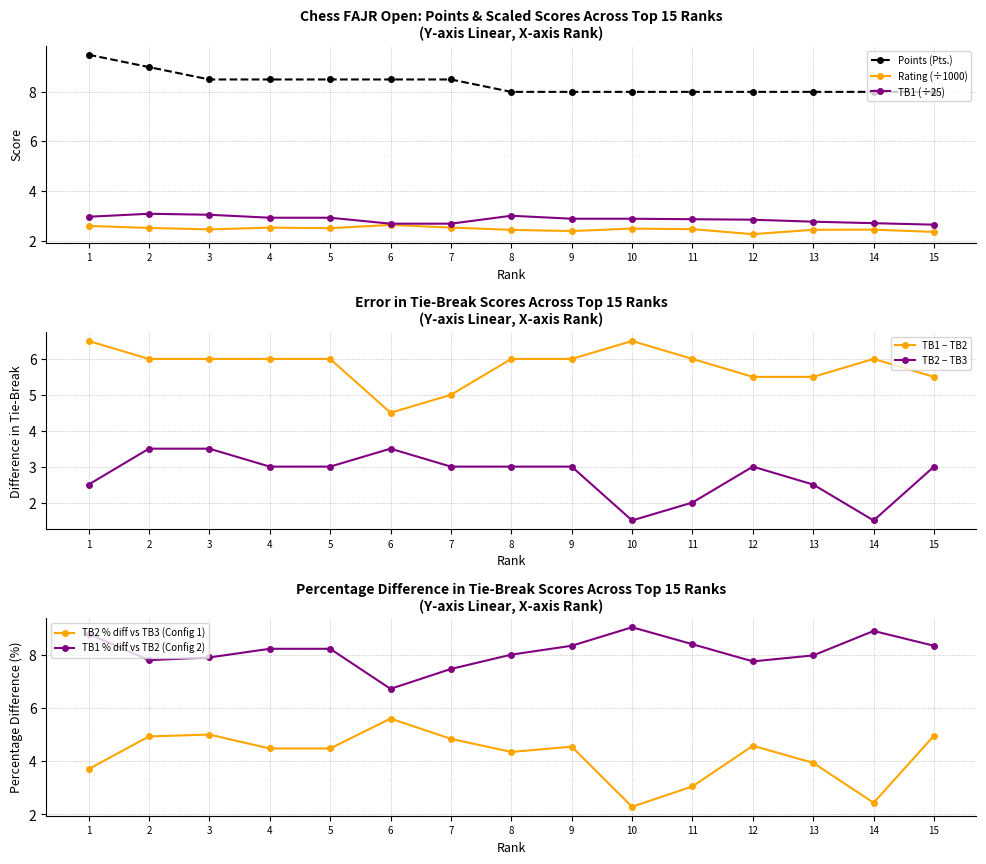

Count the Points (Pts.) values in the range 8 to 9.

14